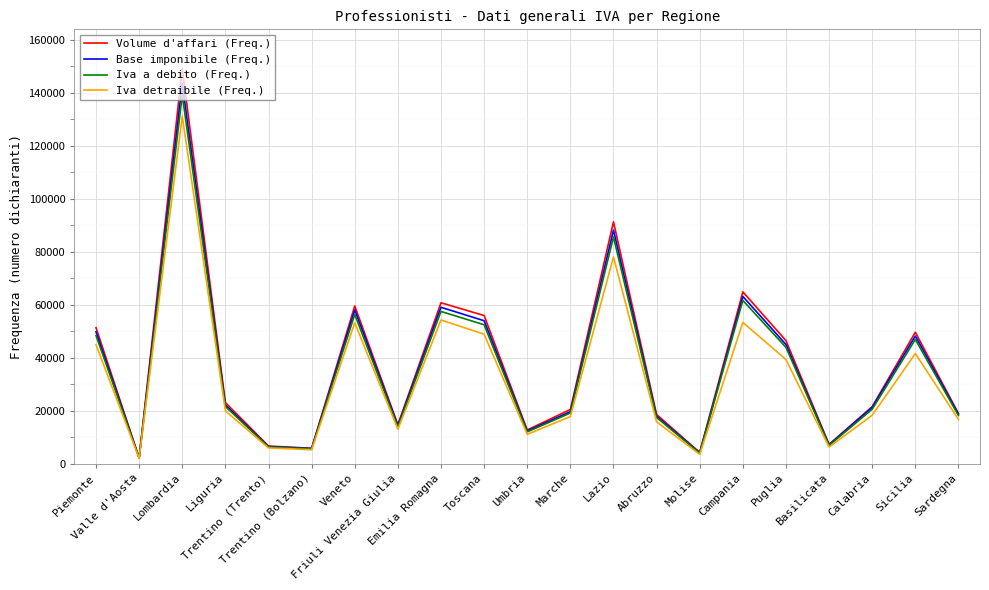

What is the difference between the maximum and minimum values in the Base imponibile (Freq.) series?

141272